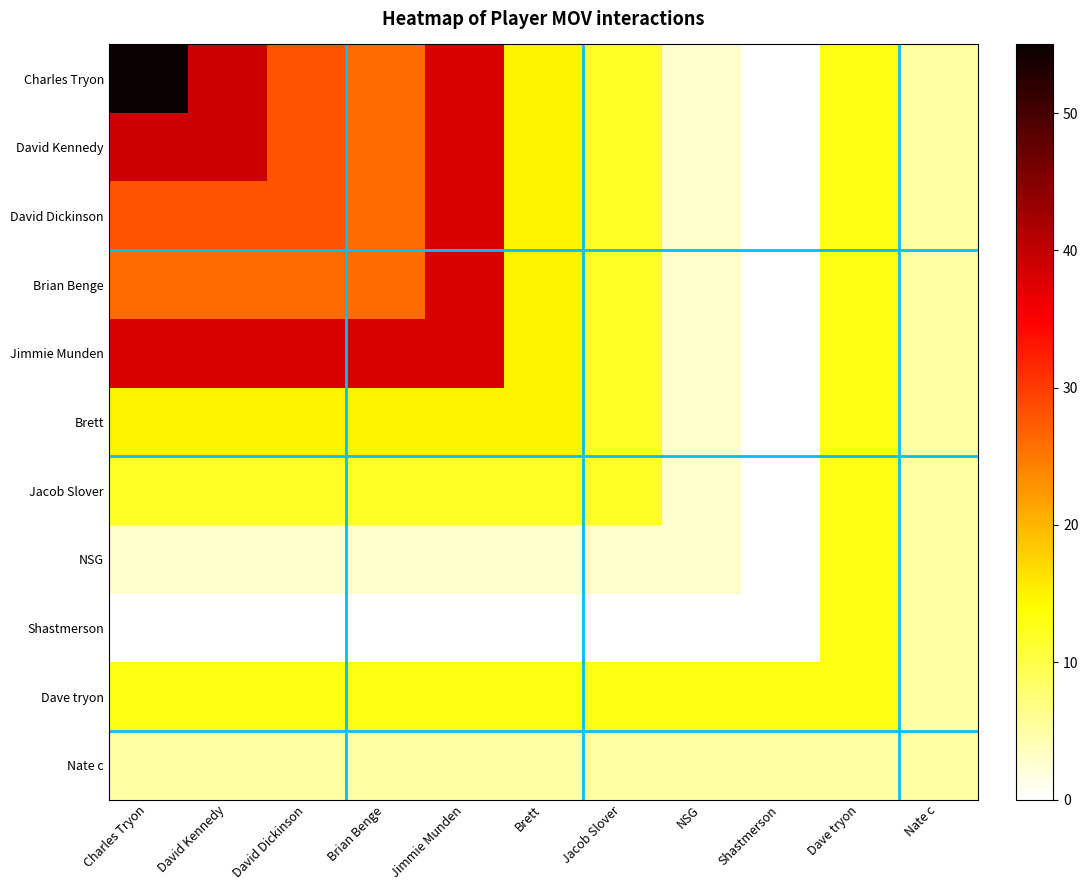

Reading right to left, list all the values displayed in this chart.

Charles Tryon: Nate c=5	Dave tryon=13	Shastmerson=0	NSG=3	Jacob Slover=12	Brett=15	Jimmie Munden=38	Brian Benge=26	David Dickinson=28	David Kennedy=39	Charles Tryon=55
David Kennedy: Nate c=5	Dave tryon=13	Shastmerson=0	NSG=3	Jacob Slover=12	Brett=15	Jimmie Munden=38	Brian Benge=26	David Dickinson=28	David Kennedy=39	Charles Tryon=39
David Dickinson: Nate c=5	Dave tryon=13	Shastmerson=0	NSG=3	Jacob Slover=12	Brett=15	Jimmie Munden=38	Brian Benge=26	David Dickinson=28	David Kennedy=28	Charles Tryon=28
Brian Benge: Nate c=5	Dave tryon=13	Shastmerson=0	NSG=3	Jacob Slover=12	Brett=15	Jimmie Munden=38	Brian Benge=26	David Dickinson=26	David Kennedy=26	Charles Tryon=26
Jimmie Munden: Nate c=5	Dave tryon=13	Shastmerson=0	NSG=3	Jacob Slover=12	Brett=15	Jimmie Munden=38	Brian Benge=38	David Dickinson=38	David Kennedy=38	Charles Tryon=38
Brett: Nate c=5	Dave tryon=13	Shastmerson=0	NSG=3	Jacob Slover=12	Brett=15	Jimmie Munden=15	Brian Benge=15	David Dickinson=15	David Kennedy=15	Charles Tryon=15
Jacob Slover: Nate c=5	Dave tryon=13	Shastmerson=0	NSG=3	Jacob Slover=12	Brett=12	Jimmie Munden=12	Brian Benge=12	David Dickinson=12	David Kennedy=12	Charles Tryon=12
NSG: Nate c=5	Dave tryon=13	Shastmerson=0	NSG=3	Jacob Slover=3	Brett=3	Jimmie Munden=3	Brian Benge=3	David Dickinson=3	David Kennedy=3	Charles Tryon=3
Shastmerson: Nate c=5	Dave tryon=13	Shastmerson=0	NSG=0	Jacob Slover=0	Brett=0	Jimmie Munden=0	Brian Benge=0	David Dickinson=0	David Kennedy=0	Charles Tryon=0
Dave tryon: Nate c=5	Dave tryon=13	Shastmerson=13	NSG=13	Jacob Slover=13	Brett=13	Jimmie Munden=13	Brian Benge=13	David Dickinson=13	David Kennedy=13	Charles Tryon=13
Nate c: Nate c=5	Dave tryon=5	Shastmerson=5	NSG=5	Jacob Slover=5	Brett=5	Jimmie Munden=5	Brian Benge=5	David Dickinson=5	David Kennedy=5	Charles Tryon=5